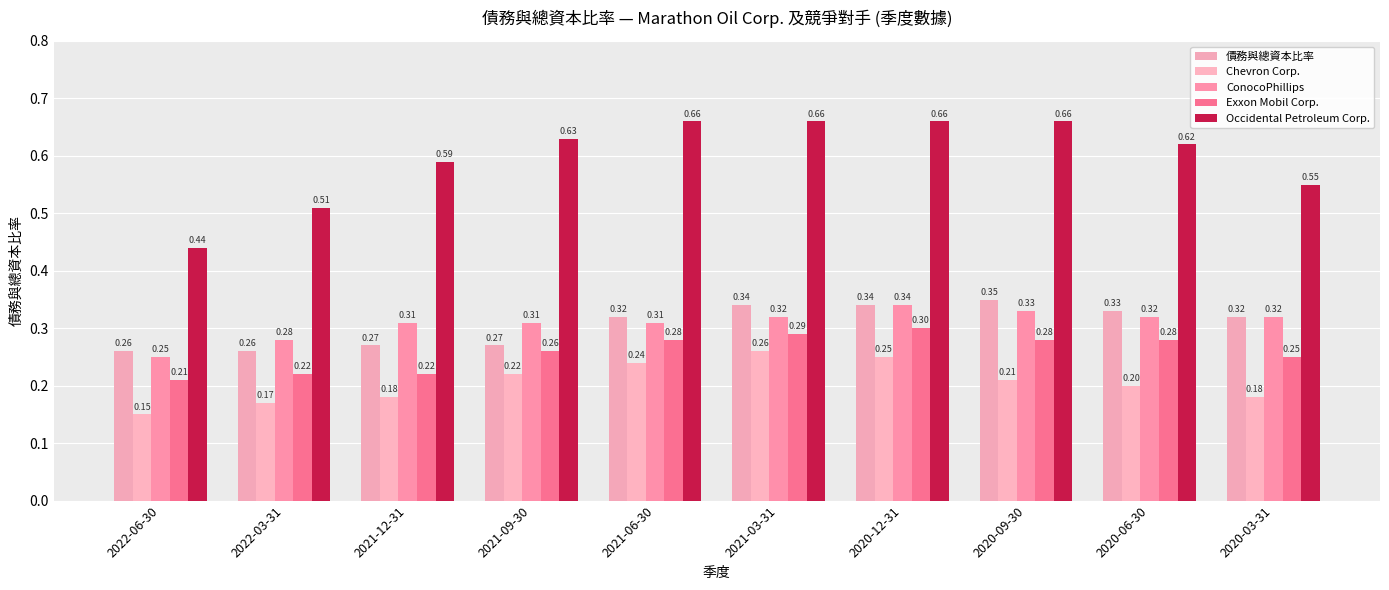

How many groups of bars are there?

10